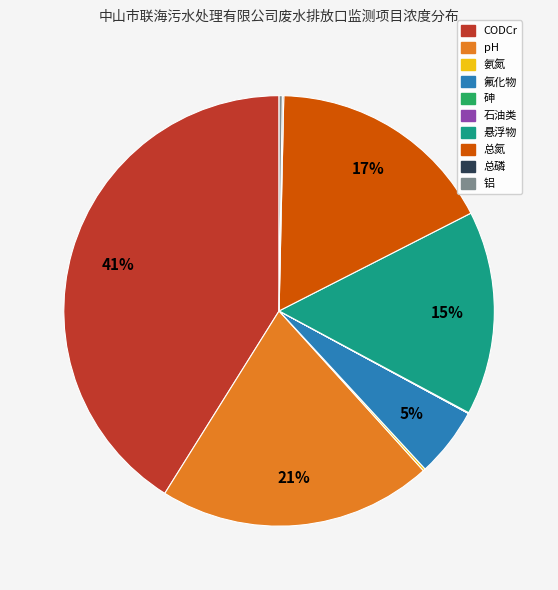

Is 氟化物 the majority of the pie?

No